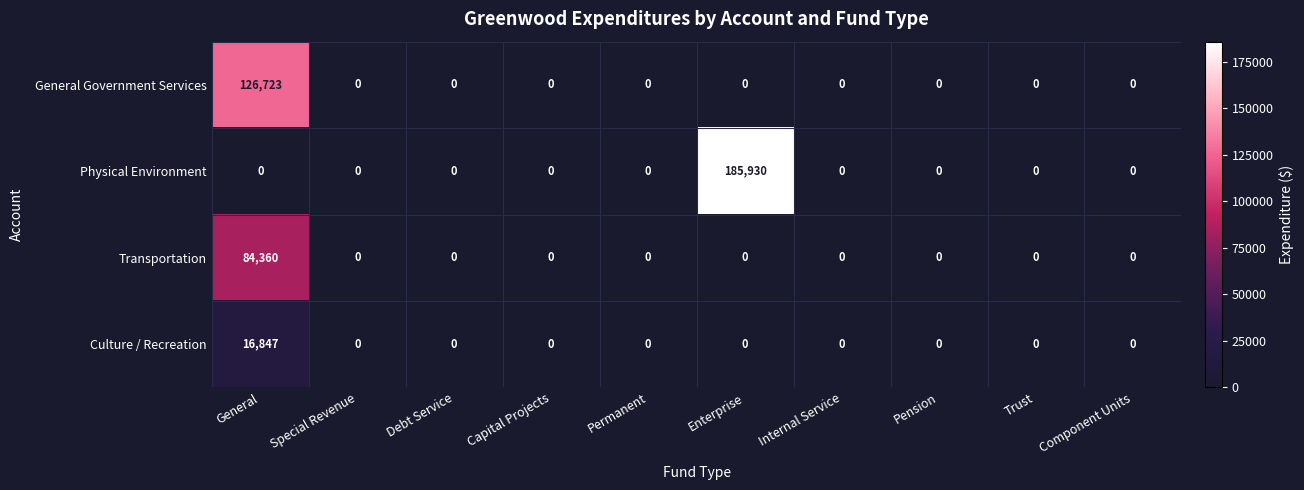

Which series has the largest total across all categories?

Physical Environment